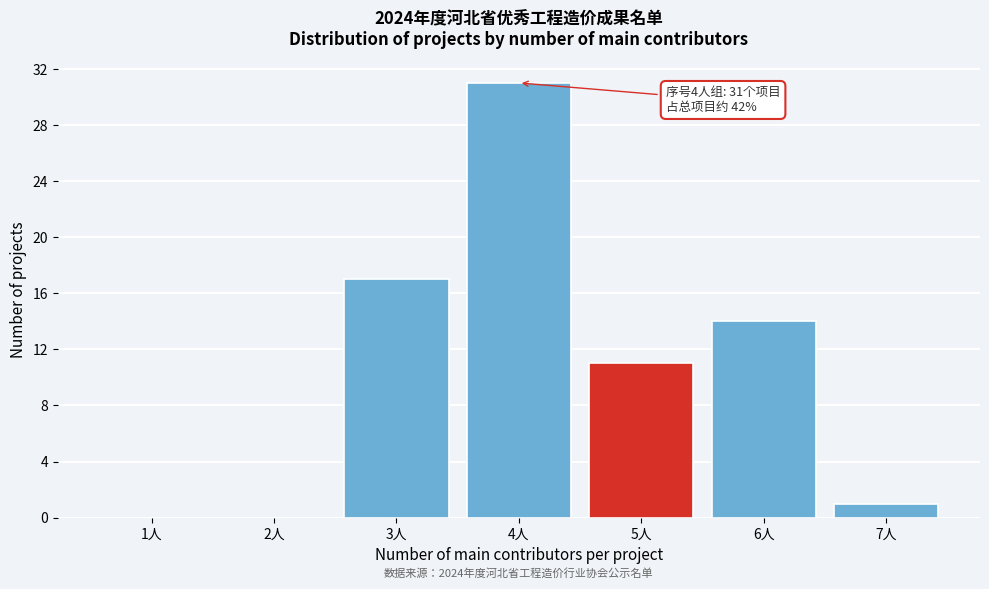

Reading left to right, extract all data points from this chart.

1人=0	2人=0	3人=17	4人=31	5人=11	6人=14	7人=1